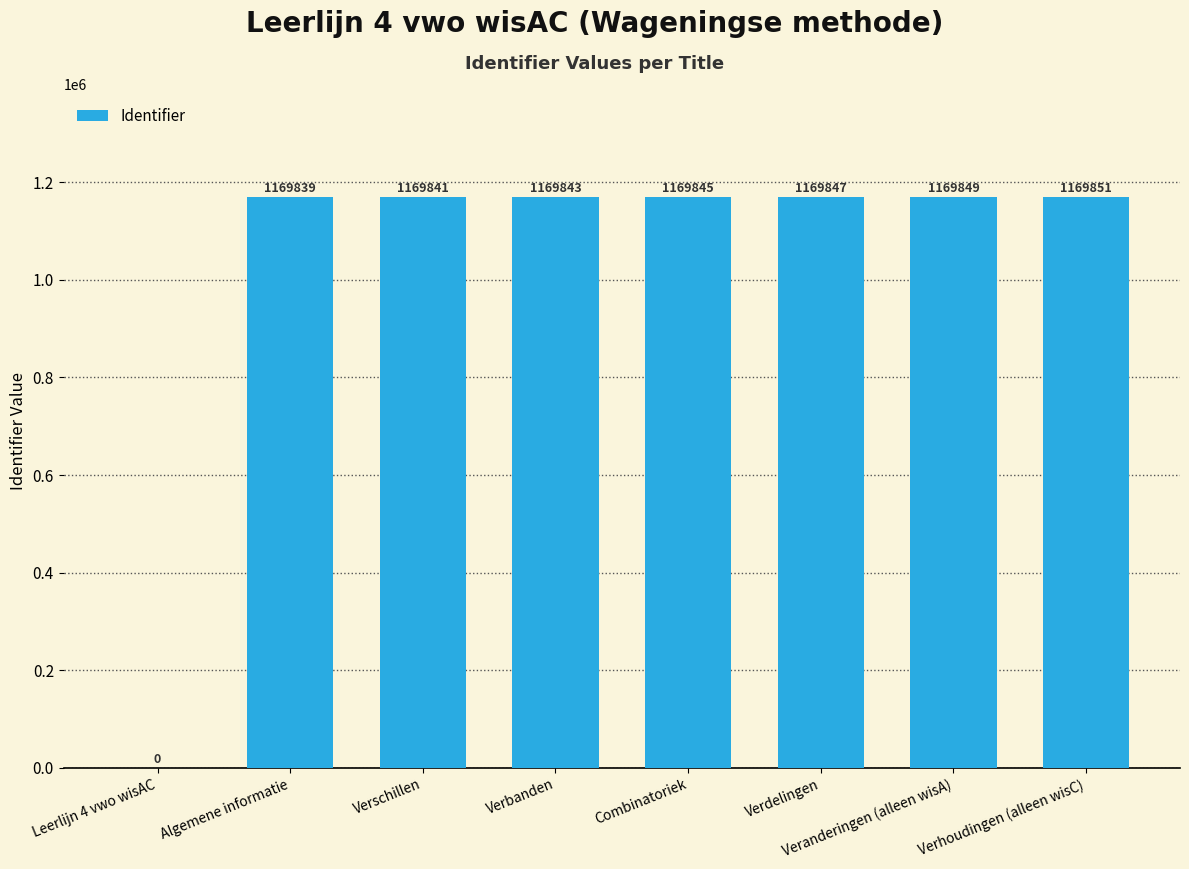

The chart shows a value of 0 at Leerlijn 4 vwo wisAC. True or false?

True